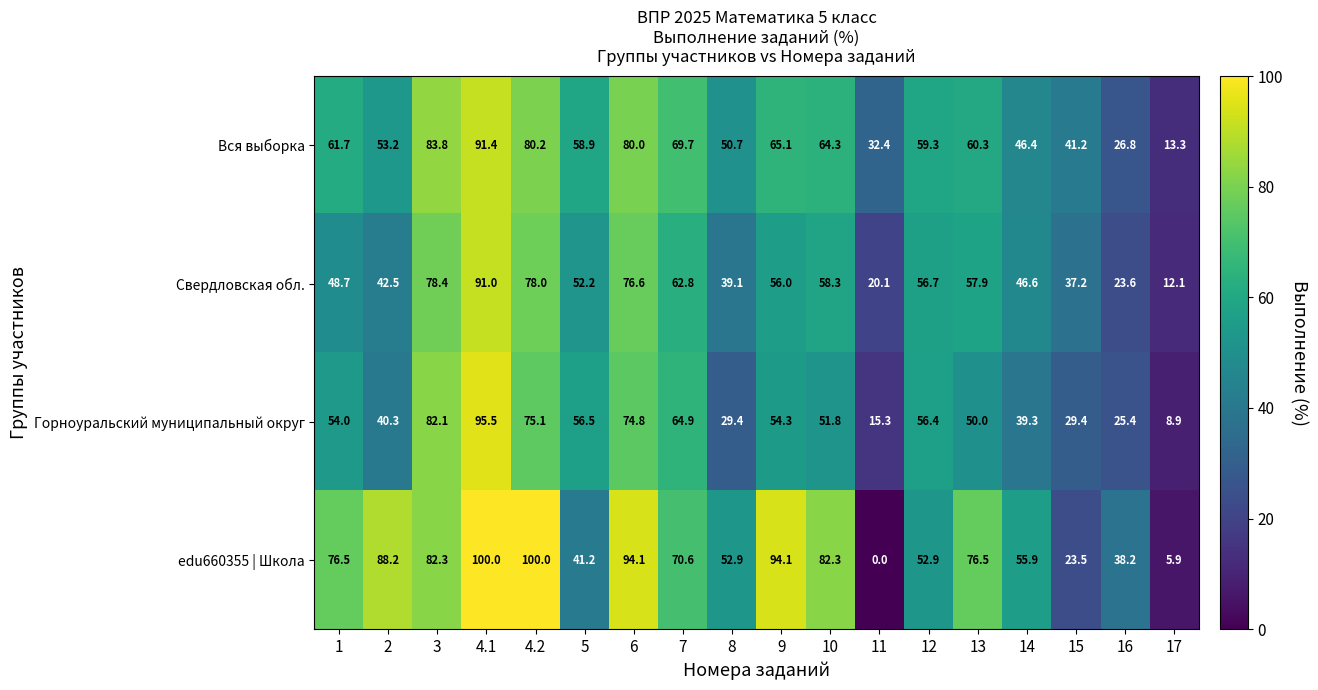

Where does the Свердловская обл. series first go above 56?

3